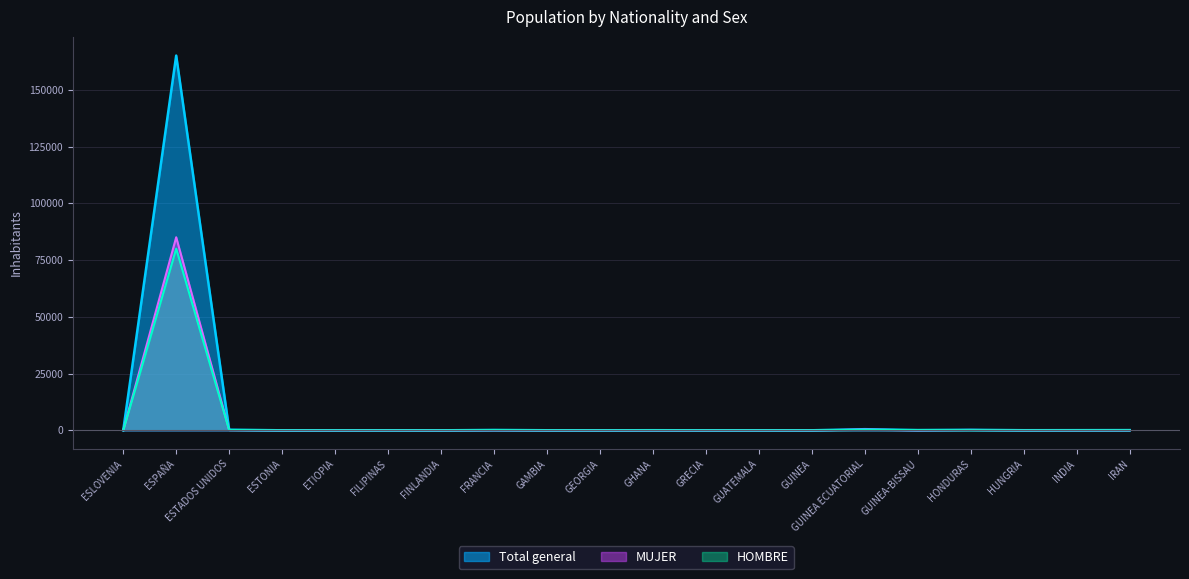

Where is HOMBRE nearest to the value 40030?

GUINEA ECUATORIAL